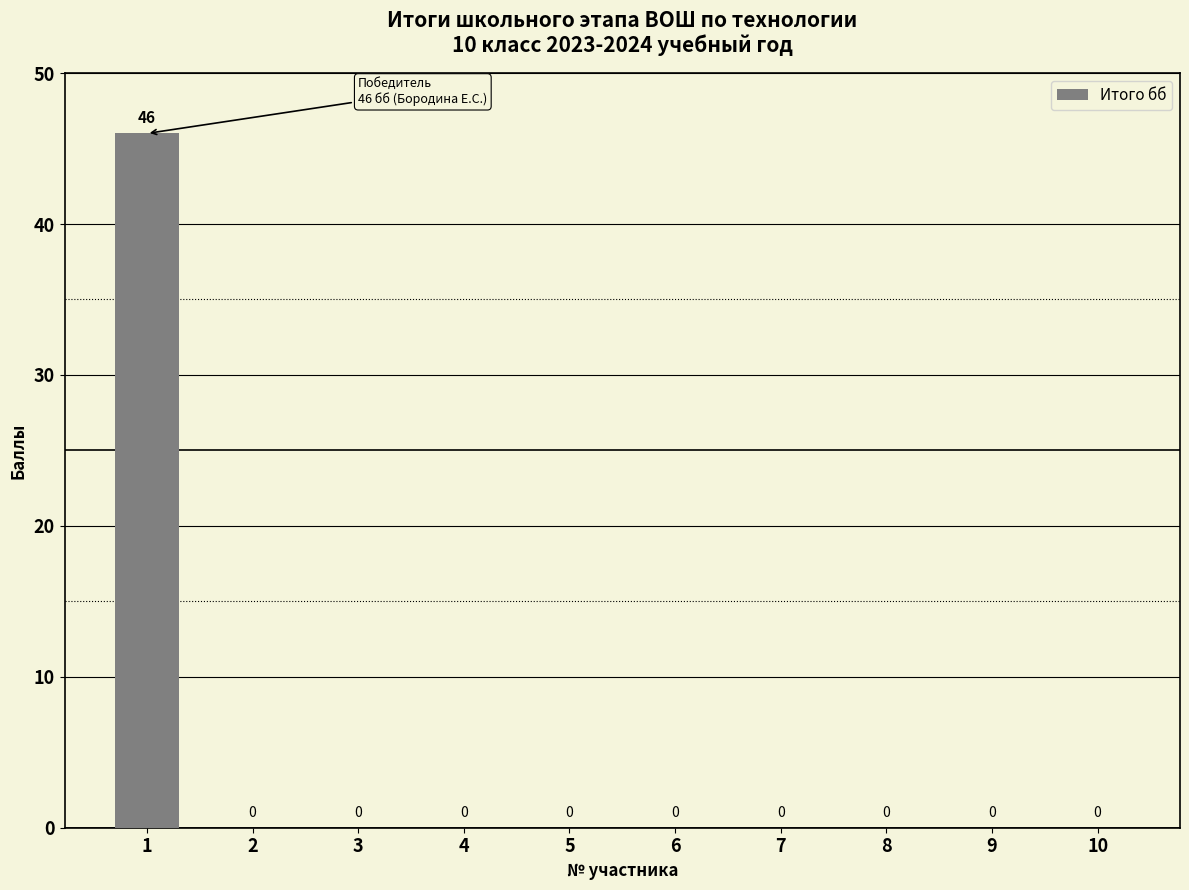

Is it true that the value at 4 is 0?

True